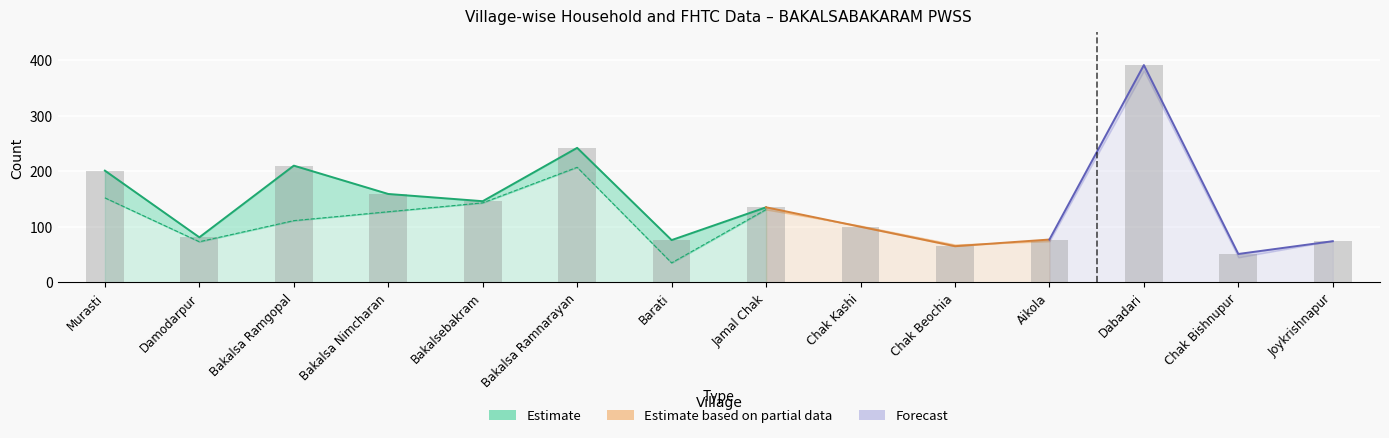

What is the sum of the Total Households values at Chak Bishnupur and Dabadari?

426